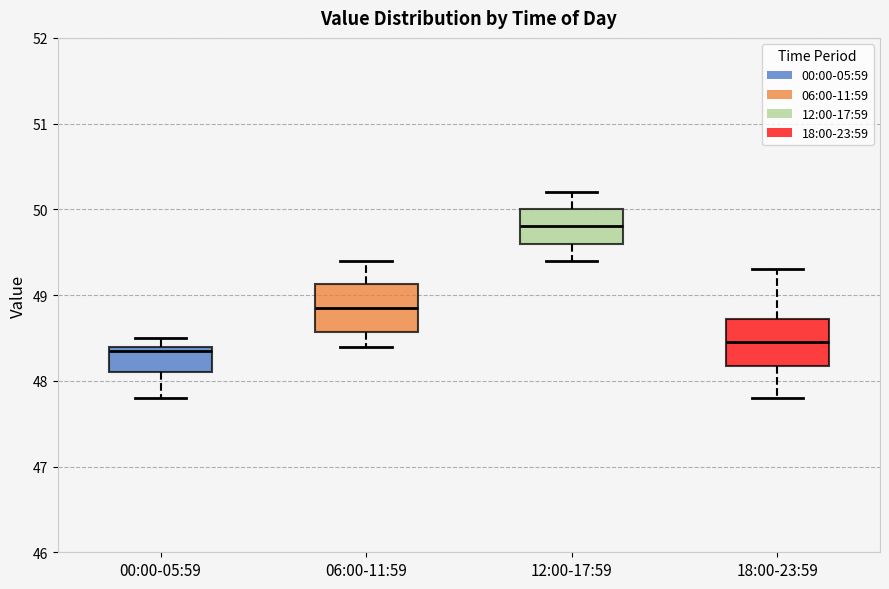

Reading left to right, transcribe this box plot: for each box, give where its median line is, the range the box spans, and where its two whiskers end, as read against the y-axis. The values are not printed on the chart, so give them approximately, as read against the axis.

00:00-05:59: median 48.4 (just below the box's upper edge), box 48.1 to 48.4, whiskers 47.8 to 48.5
06:00-11:59: median 48.9, box 48.6 to 49.1, whiskers 48.4 to 49.4
12:00-17:59: median 49.8, box 49.6 to 50.0, whiskers 49.4 to 50.2
18:00-23:59: median 48.5, box 48.2 to 48.7, whiskers 47.8 to 49.3